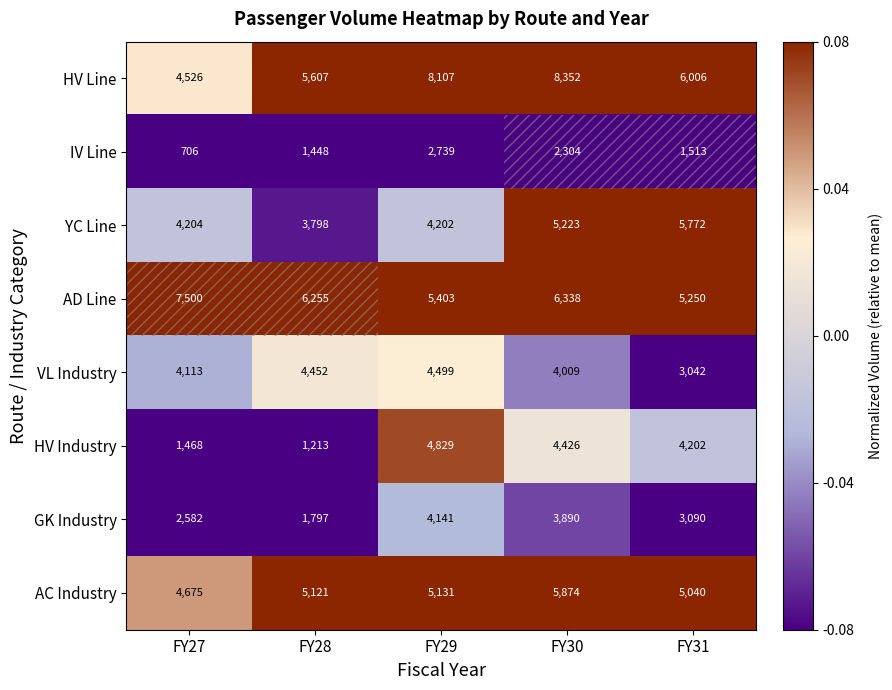

The AD Line series shows 6255 at FY28. True or false?

True